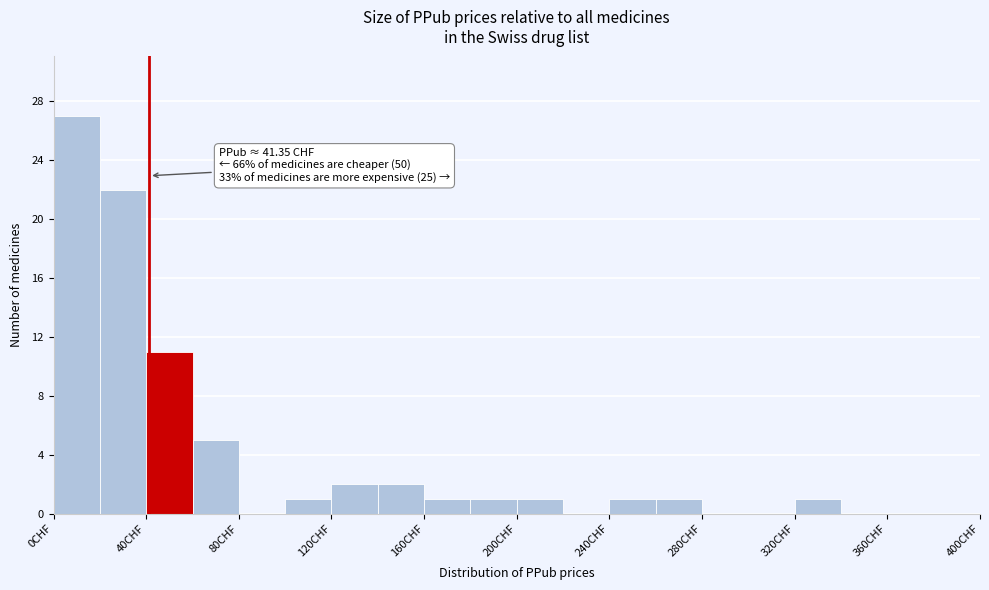

Over which range of the x-axis is the bar tallest?

0 to 20